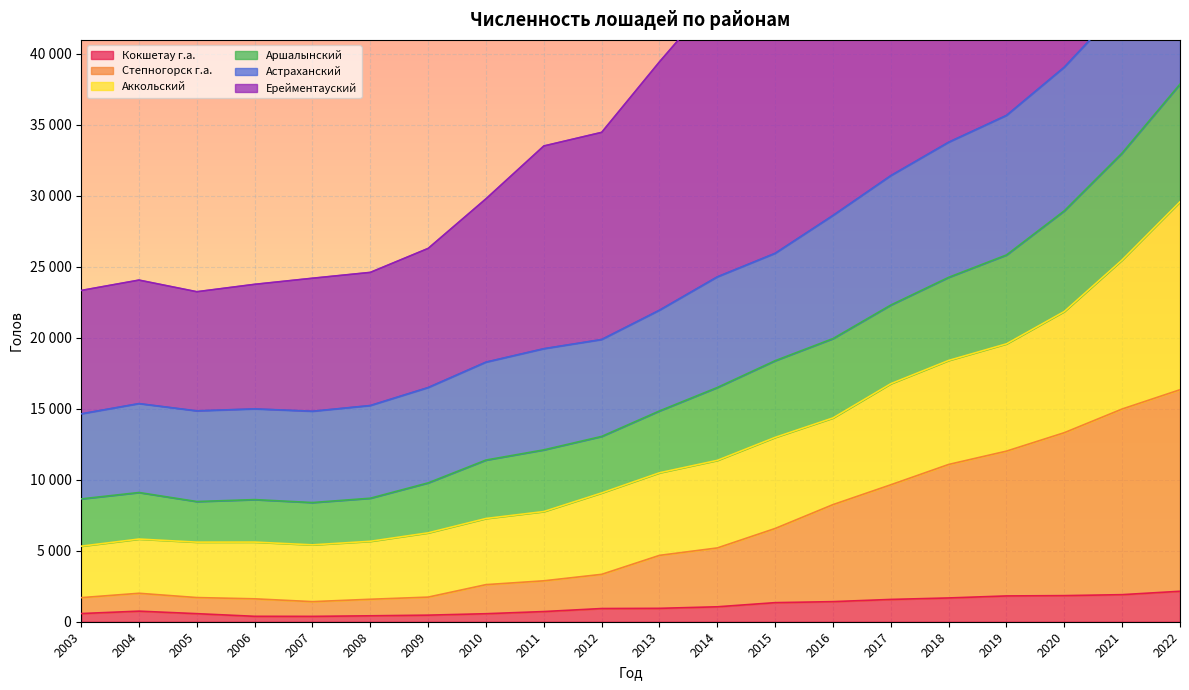

What is the value of the Астраханский point at the 18th from the left?

39043